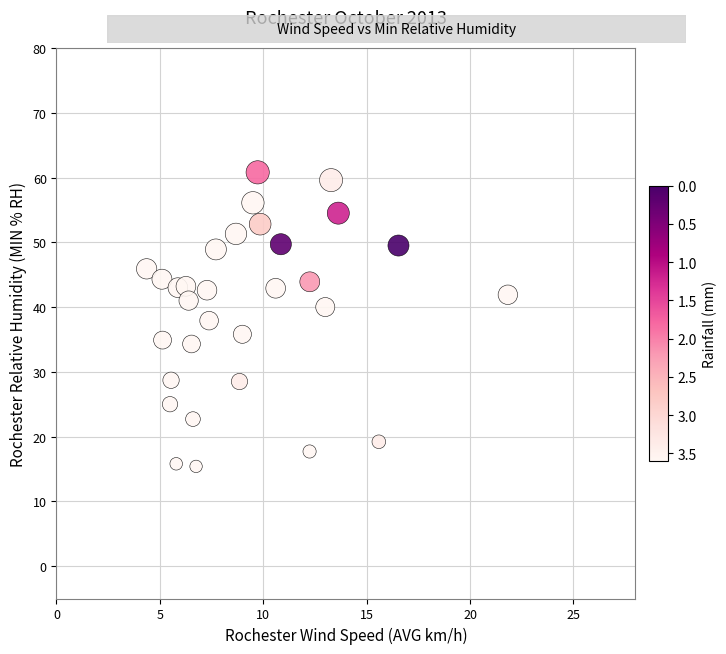

What is the range of X values (max minus min)?

17.5